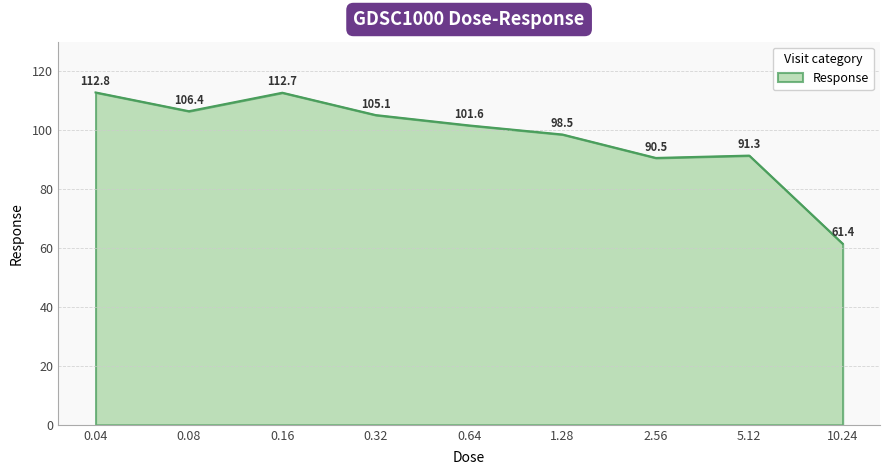

What is the ratio of the value at 2.56 to the value at 5.12?

1.0